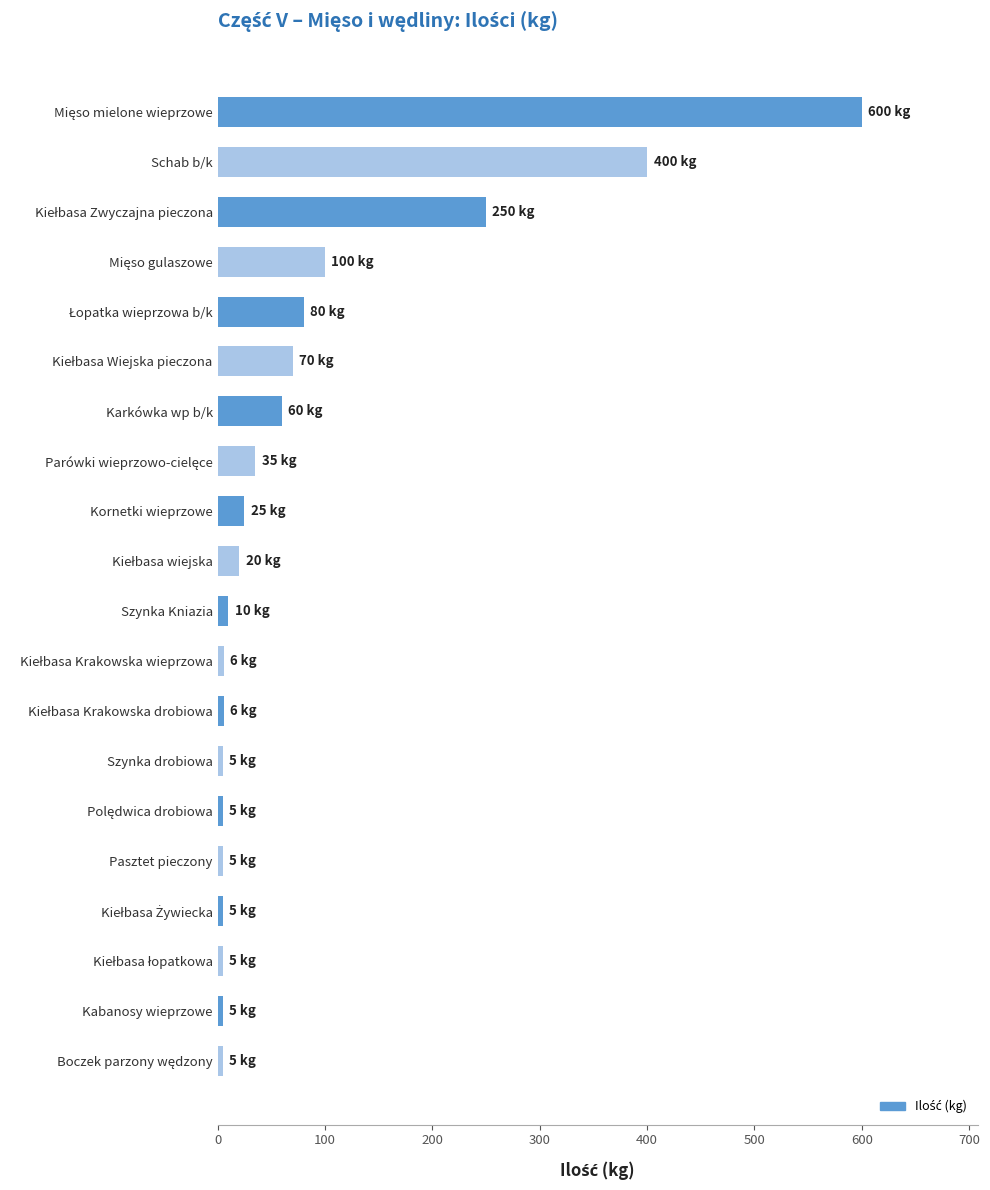

What is the average value?

85